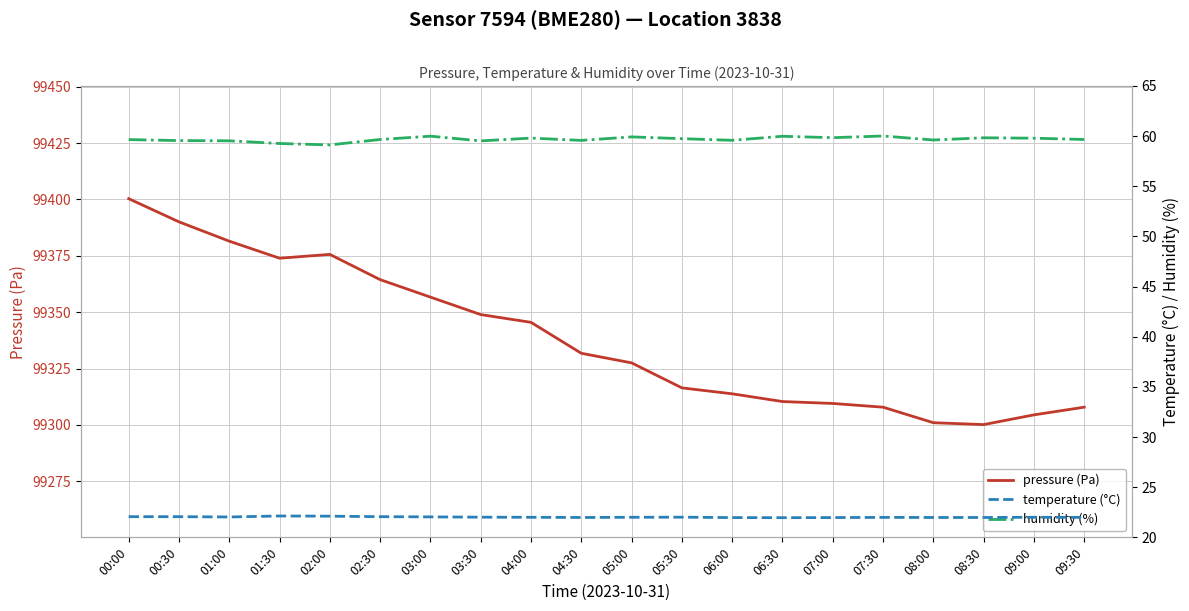

How many interior local peaks does the pressure (Pa) series have?

1